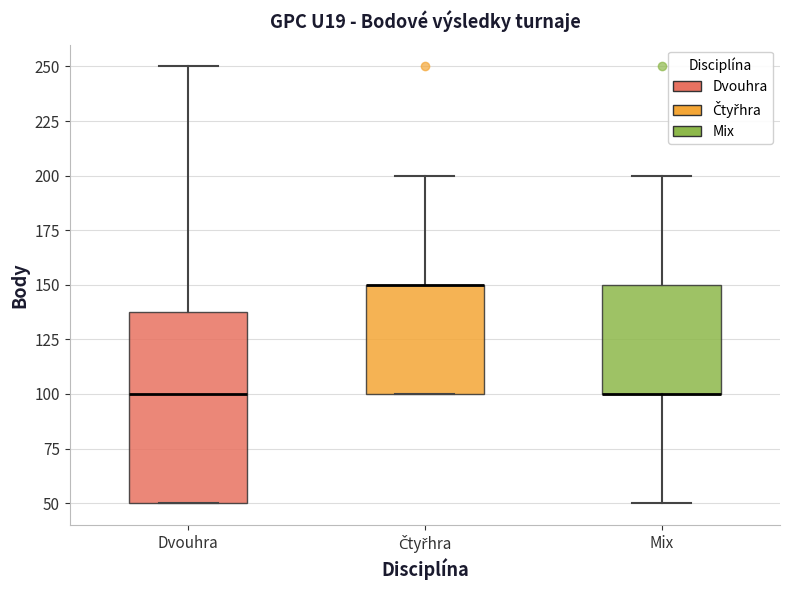

Reading left to right, read every box against the y-axis: the position of its median line, the range the box covers, and the ends of its whiskers. The values are not printed on the chart, so give them approximately, as read against the axis.

Dvouhra: median 100, box 50 to 140, whiskers 50 to 250
Čtyřhra: median 150 (drawn on the box's upper edge), box 100 to 150, whiskers 100 to 200
Mix: median 100 (drawn on the box's lower edge), box 100 to 150, whiskers 50 to 200